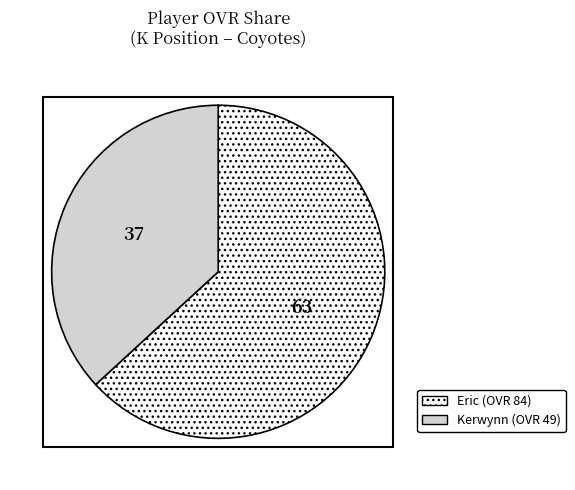

Rank the categories by value from highest to lowest.

Eric, Kerwynn